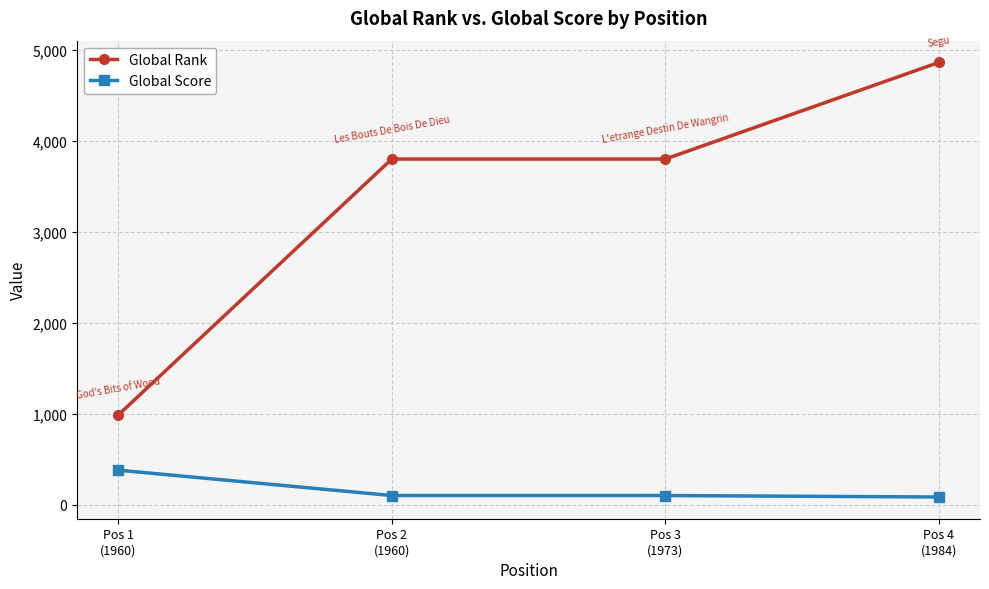

Which series has the widest spread of values?

Global Rank